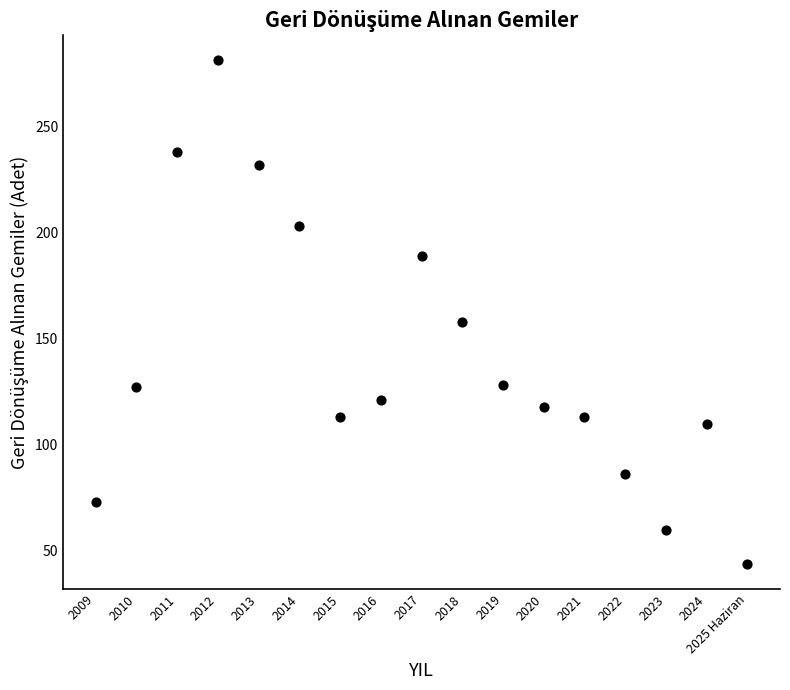

What is the range of X values (max minus min)?

16